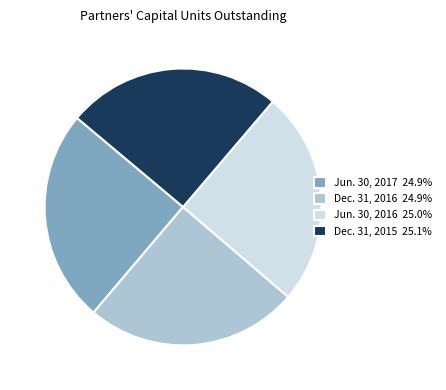

Approximately how many times larger is the value at Dec. 31, 2016 24.9% compared to Jun. 30, 2017 24.9%?

1.0